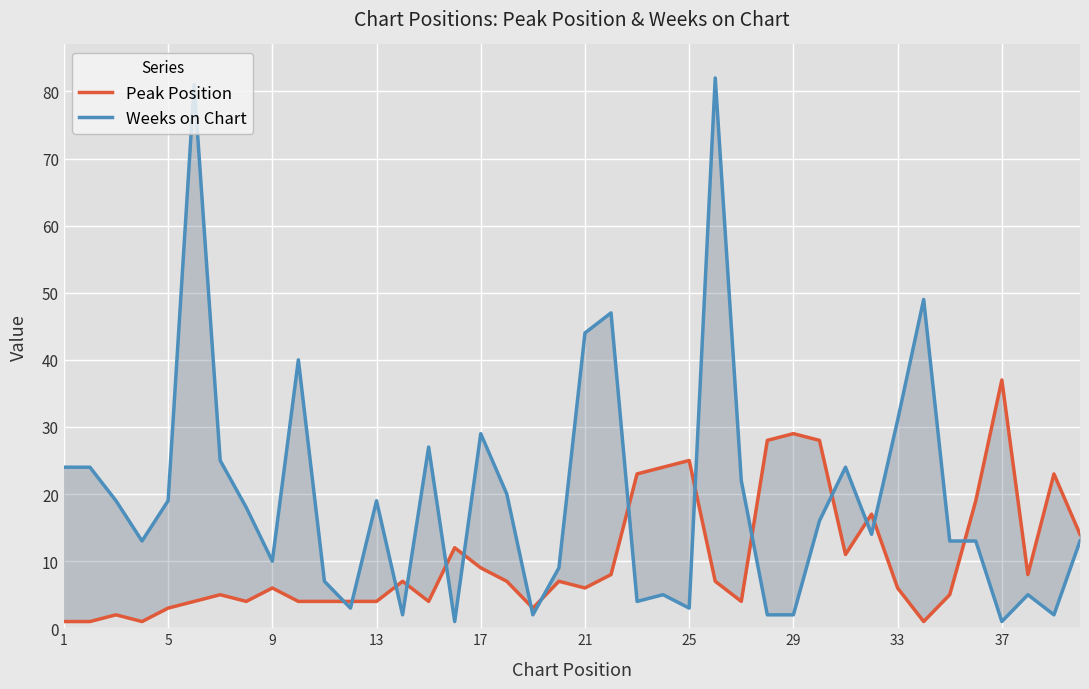

Which series has the largest range (max minus min)?

Weeks on Chart